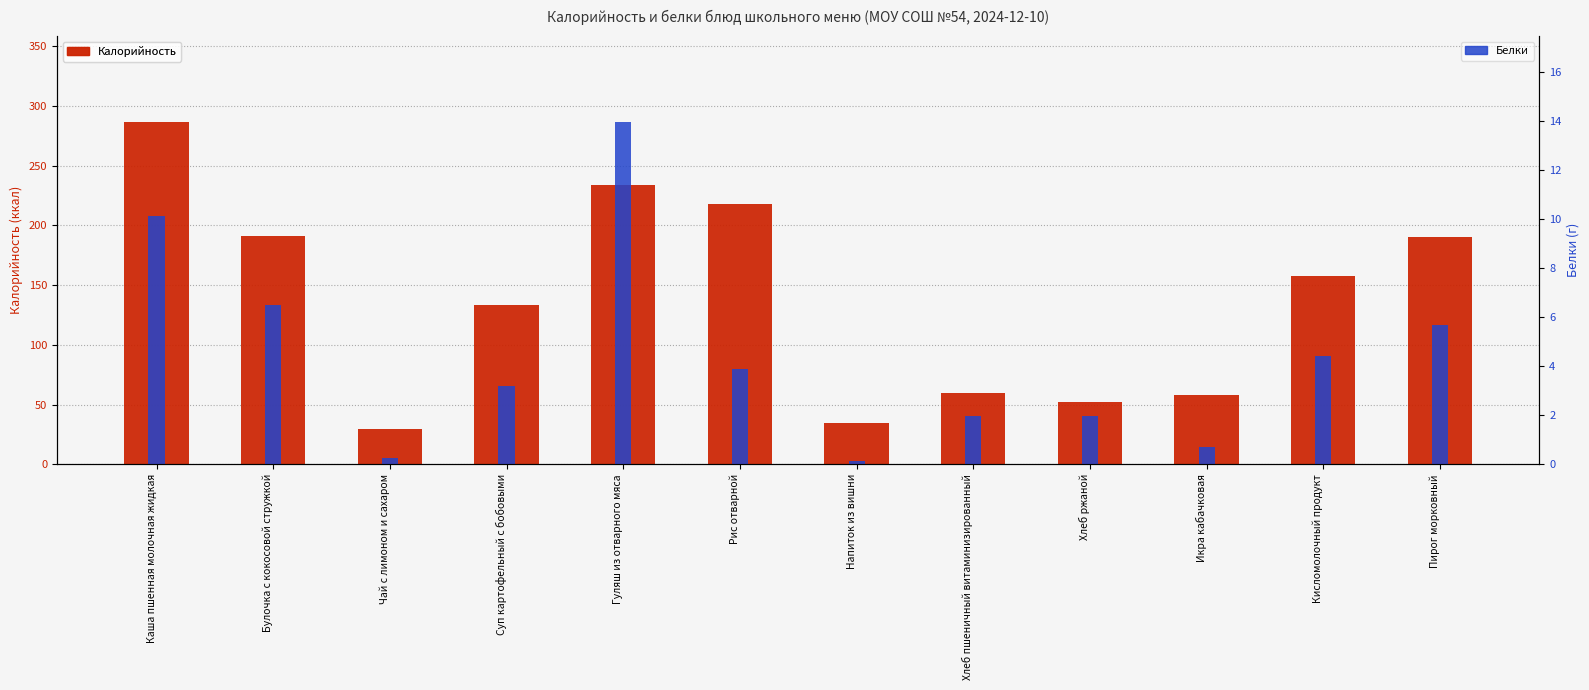

What is the difference between the Калорийность values at Хлеб ржаной and Булочка с кокосовой стружкой?

139.0